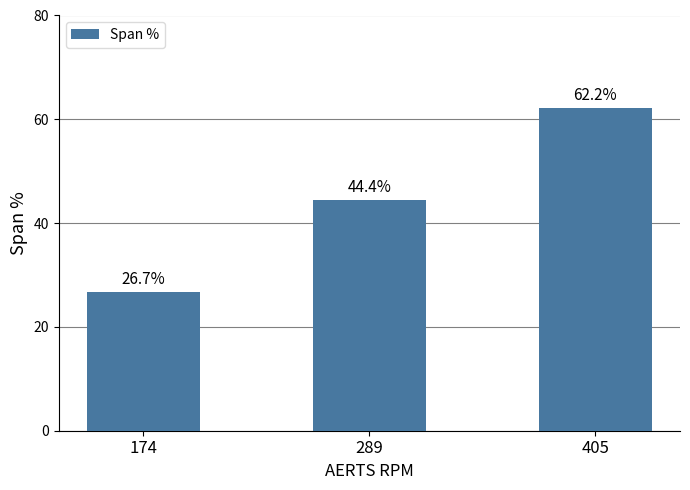

Count the number of values greater than 44.

2